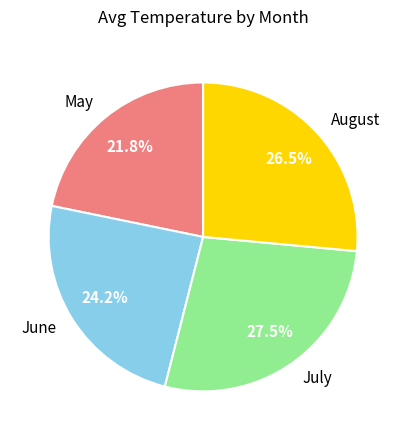

What portion of the pie excludes August?

73.5%